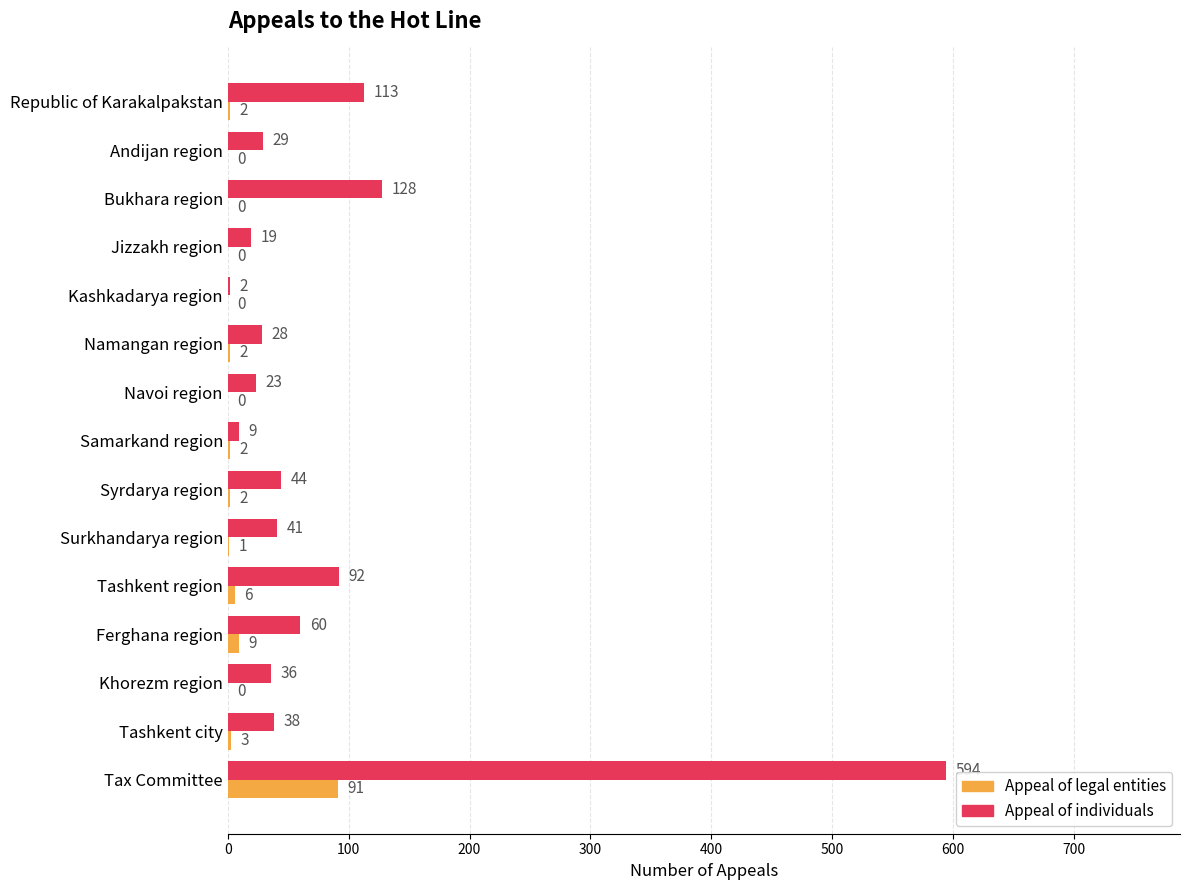

Which category has the highest value in the Appeal of individuals series?

Tax Committee